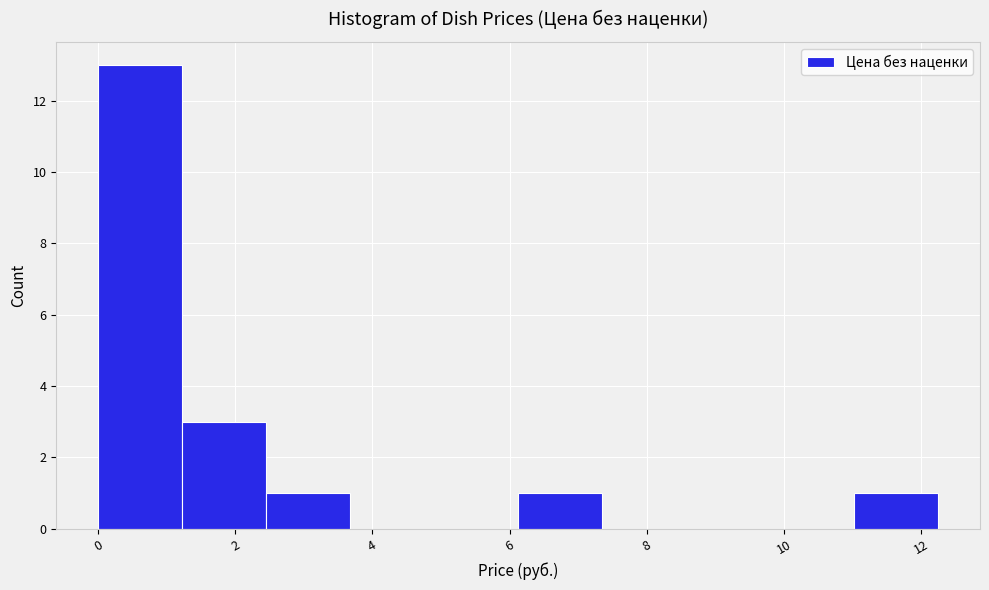

How tall is the bar that spans 6.2 to 7.4 on the x-axis? Neither the bar edges nor the heights are printed on the chart, so give them approximately, as read against the axes.

1